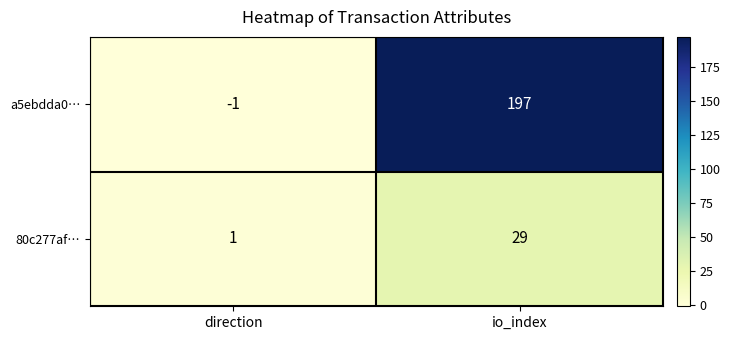

What is the sum of the 80c277af… values at direction and io_index?

30